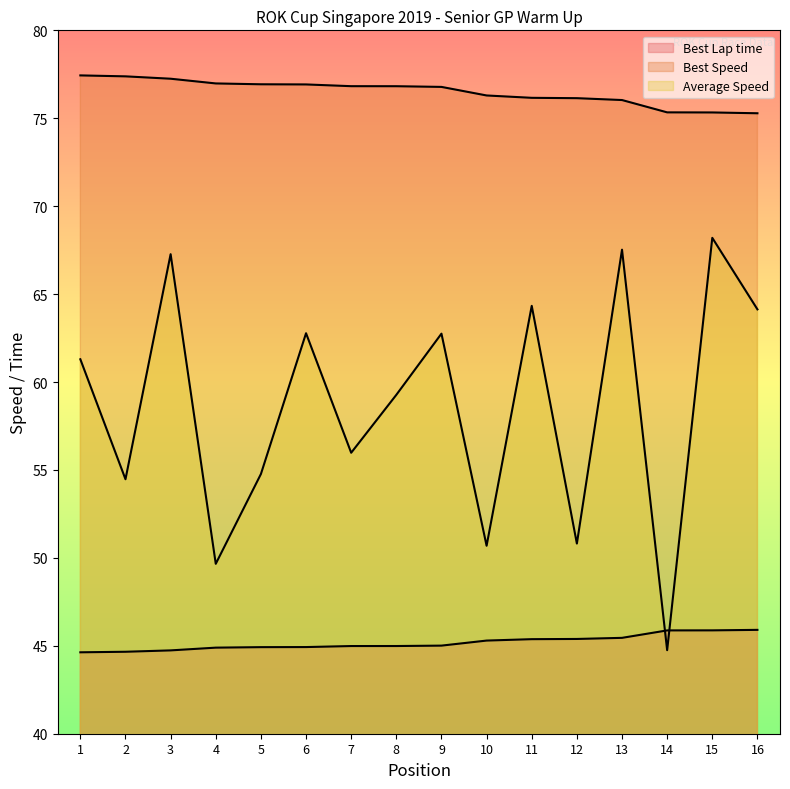

Reading right to left, extract all data points from this chart.

Best Lap time: 16=45.9	15=45.9	14=45.9	13=45.5	12=45.4	11=45.4	10=45.3	9=45.0	8=45.0	7=45.0	6=44.9	5=44.9	4=44.9	3=44.7	2=44.7	1=44.6
Best Speed: 16=75.3	15=75.3	14=75.3	13=76.0	12=76.1	11=76.2	10=76.3	9=76.8	8=76.8	7=76.8	6=76.9	5=76.9	4=77.0	3=77.2	2=77.4	1=77.4
Average Speed: 16=64.1	15=68.2	14=44.8	13=67.5	12=50.8	11=64.3	10=50.7	9=62.8	8=59.3	7=56.0	6=62.8	5=54.8	4=49.7	3=67.3	2=54.5	1=61.3